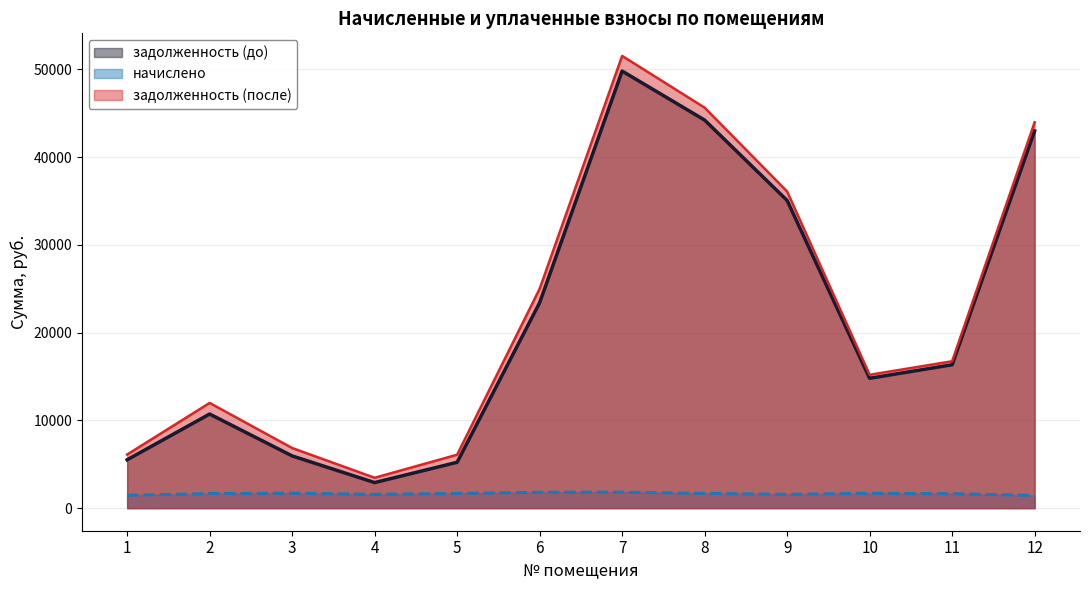

List the labels in order of начислено value, largest first.

7, 3, 10, 6, 5, 8, 11, 2, 1, 9, 4, 12